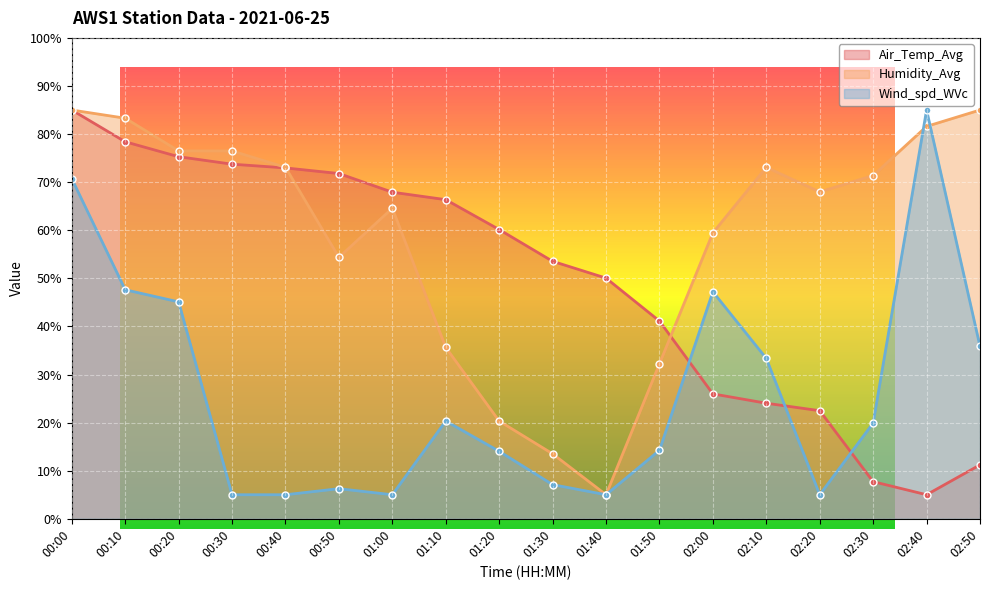

What is the sum of all Air_Temp_Avg values?

892.7